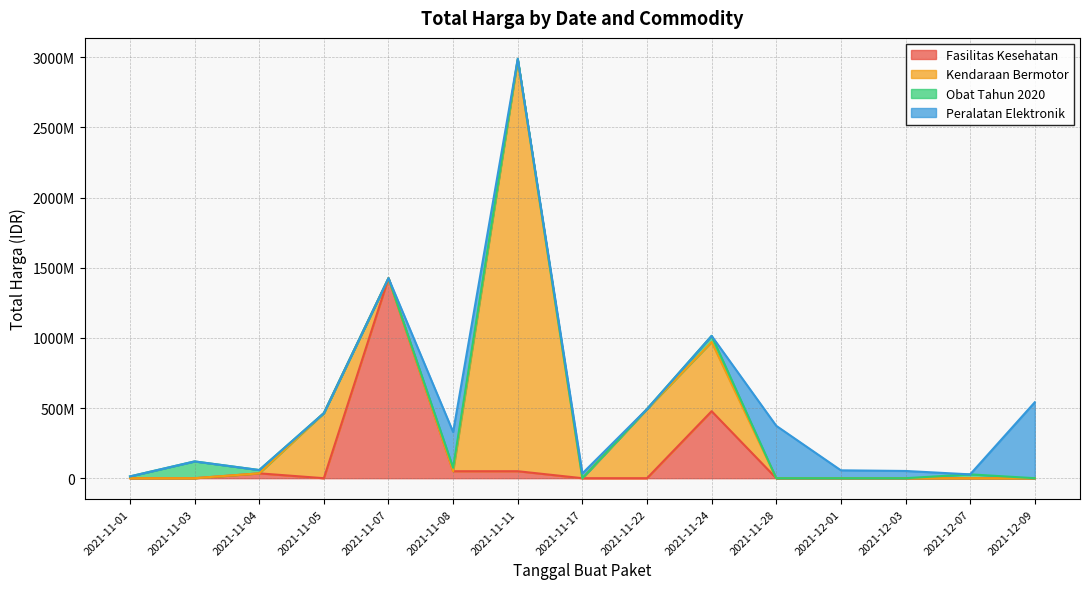

In Peralatan Elektronik, how many points are higher than both neighbors (excluding endpoints)?

3